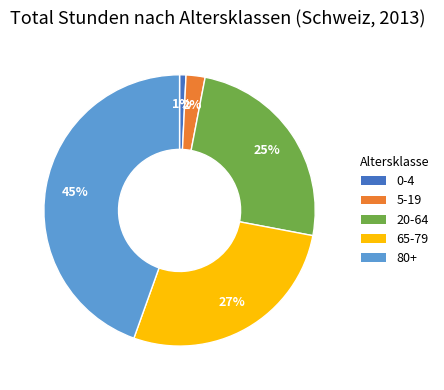

What percentage is the 5-19 slice, to the nearest percent?

2%